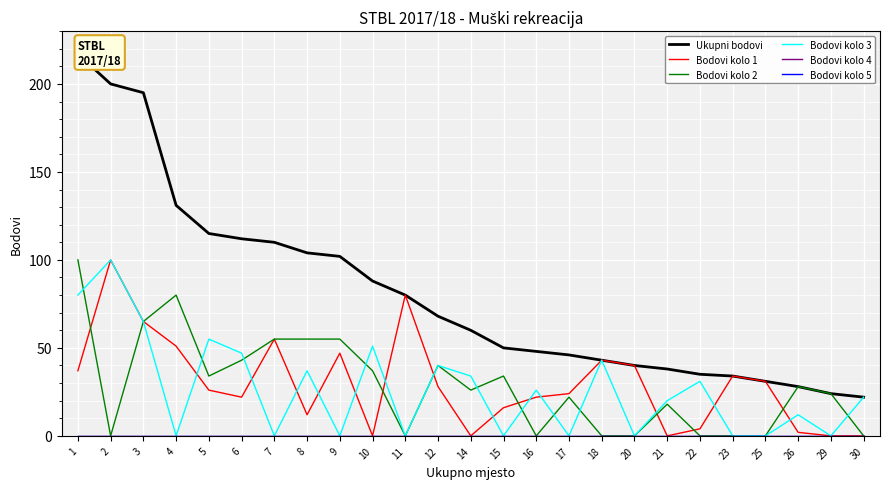

At how many categories does at least one series exceed 213?

1